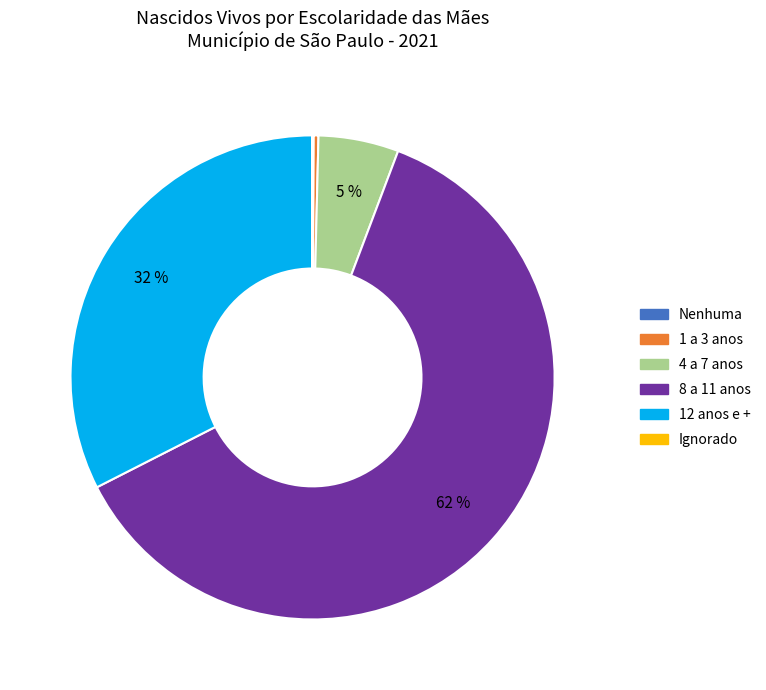

Which has a higher value, 12 anos e + or 8 a 11 anos?

8 a 11 anos